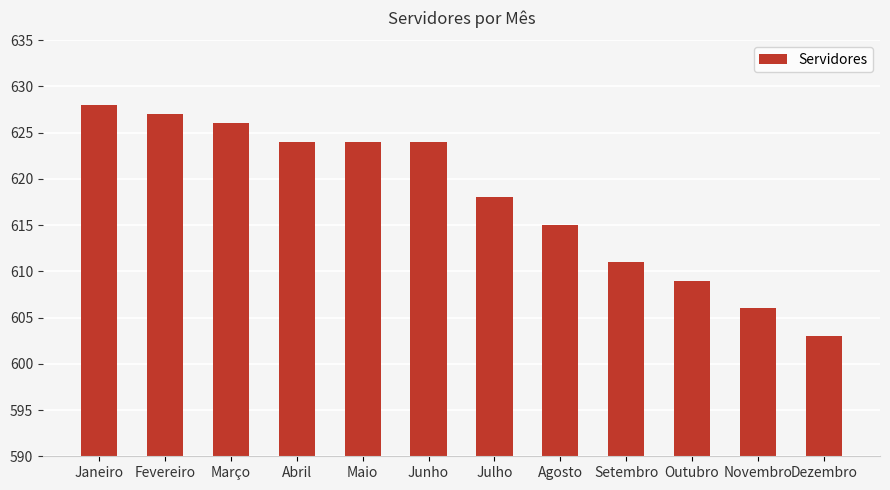

Is it true that the value at Outubro is 609?

True